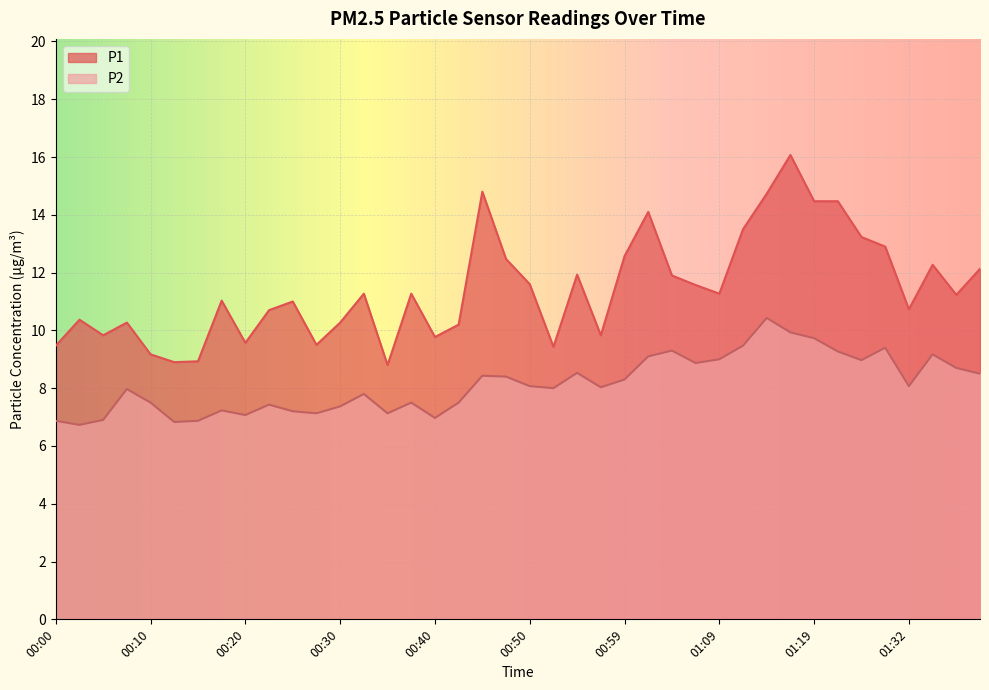

True or false: P1 and P2 cross at least once.

False